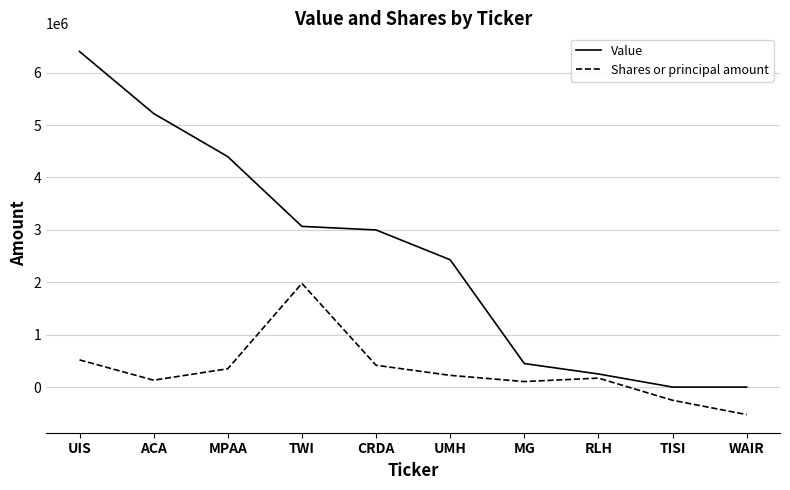

What value does the Value series have at TWI?

3067000